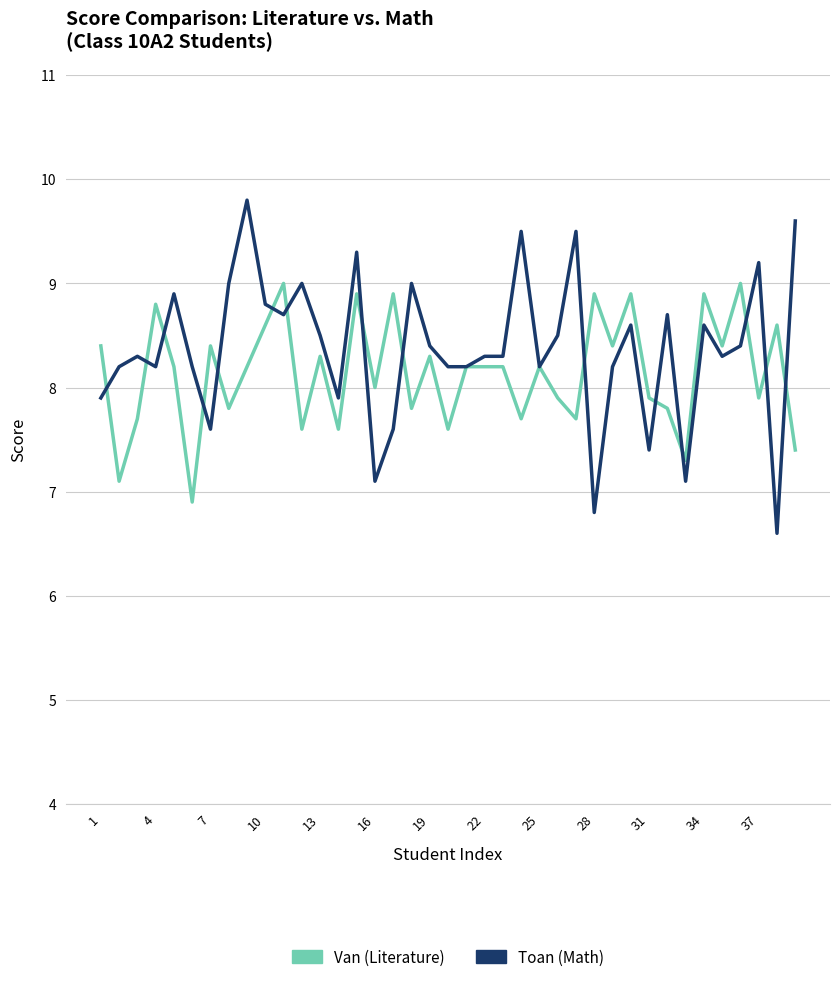

Which series ends up on top after the final intersection of Van (Literature) and Toan (Math)?

Toan (Math)